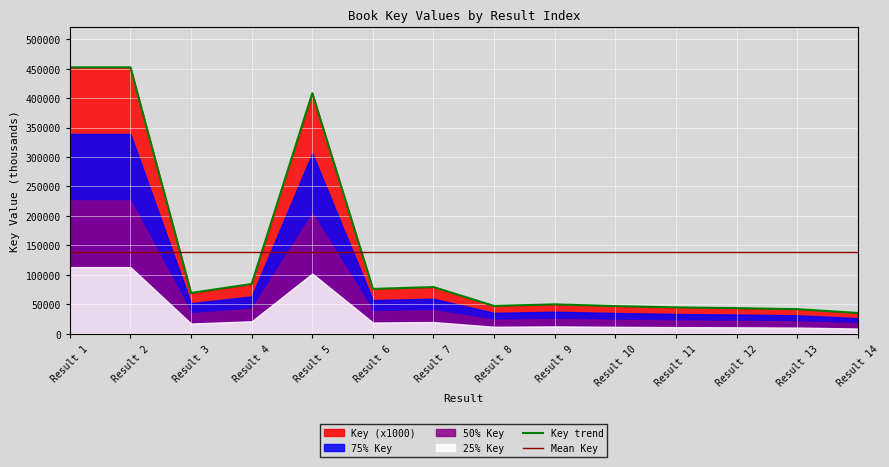

Reading left to right, transcribe all the data shown in this chart.

Key trend: 452188.4	452186.0	69153.1	84472.3	408244.8	76051.8	79163.5	47167.1	49827.7	46871.0	44711.9	43411.8	41684.4	35277.7
Mean Key: 137886.5	137886.5	137886.5	137886.5	137886.5	137886.5	137886.5	137886.5	137886.5	137886.5	137886.5	137886.5	137886.5	137886.5